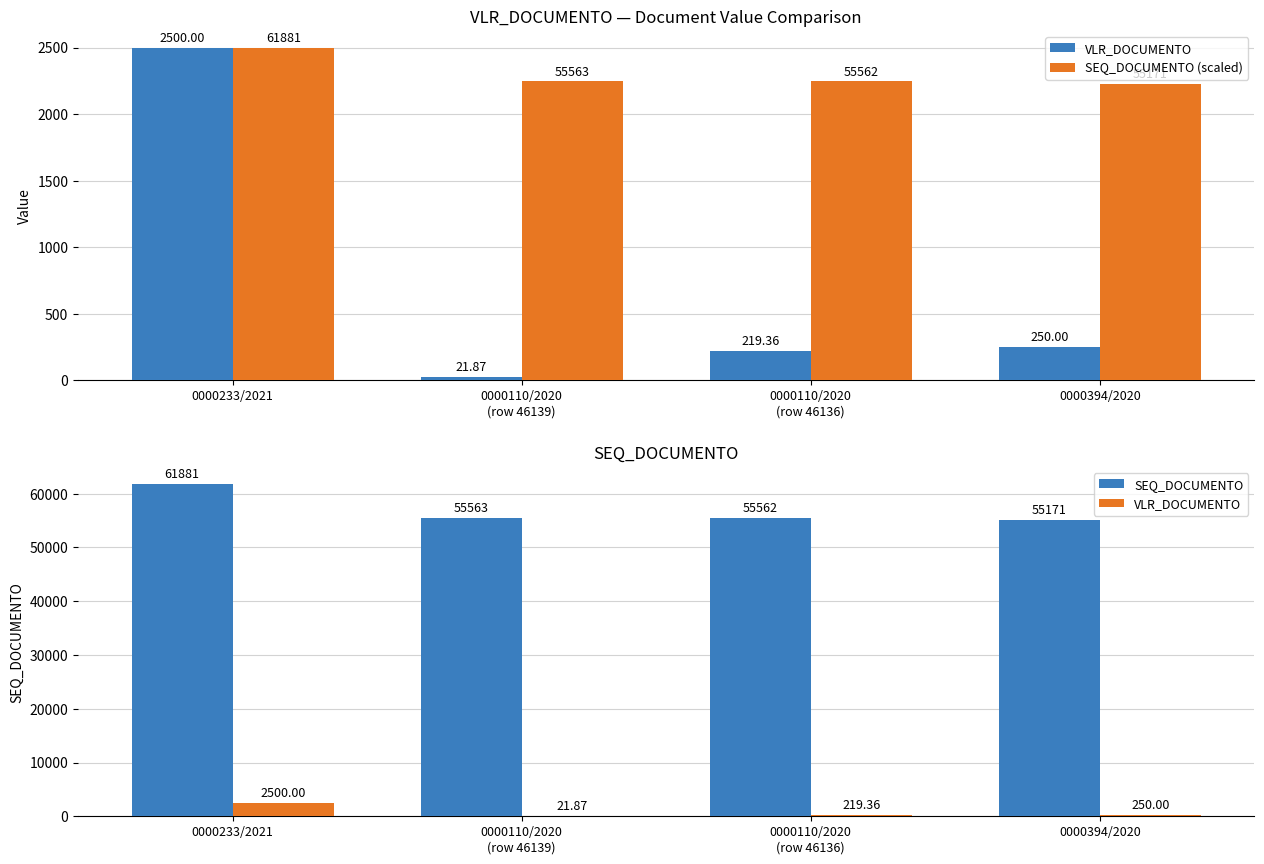

At which category does the chart reach its peak across all series?

0000233/2021